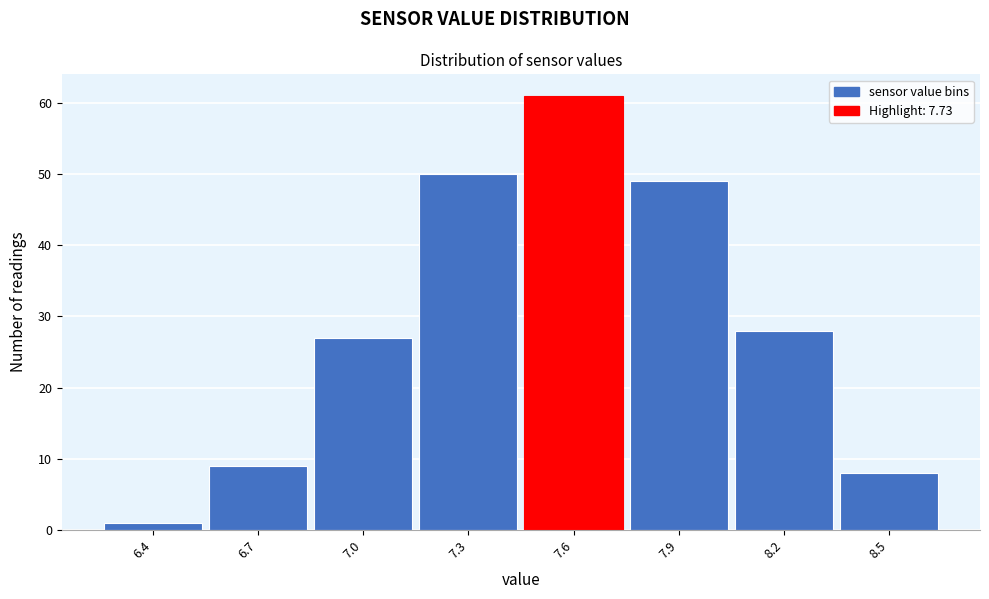

Reading left to right, what are all the values shown in this chart?

6.4=1	6.7=9	7.0=27	7.3=50	7.6=61	7.9=49	8.2=28	8.5=8